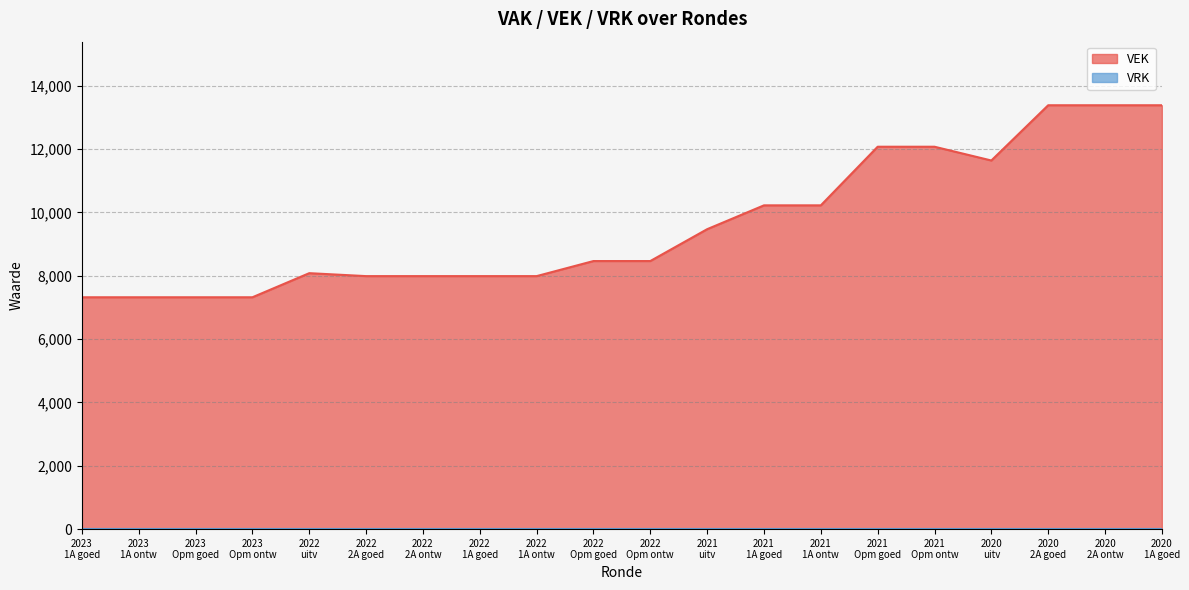

Reading left to right, extract all data points from this chart.

7322	7322	7322	7322	8083	7990	7990	7990	7990	8466	8466	9472	10225	10225	12076	12076	11641	13386	13386	13386